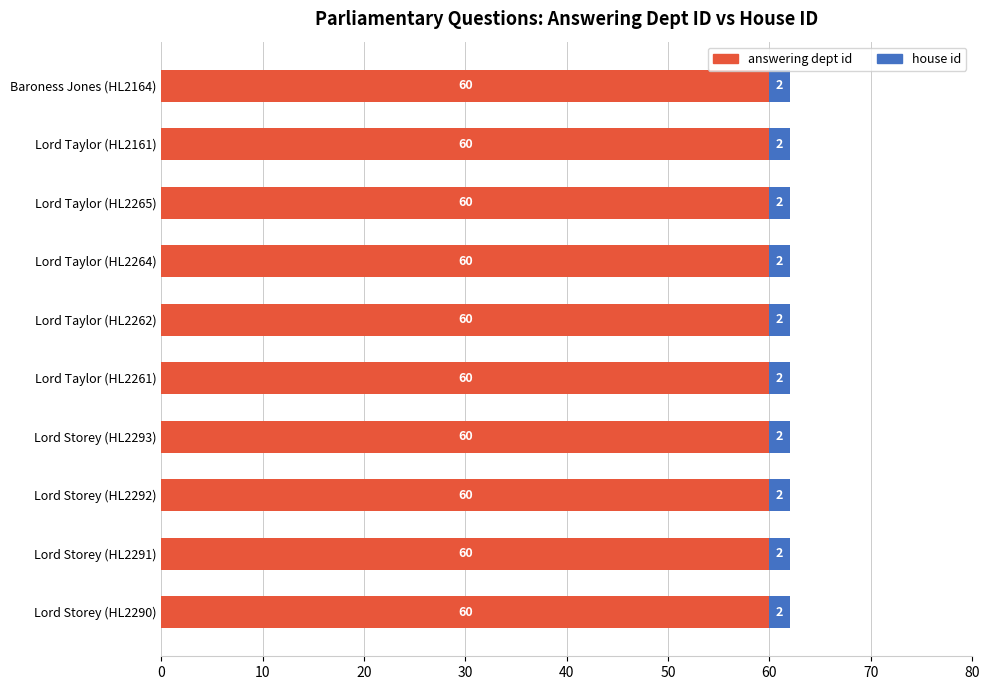

The answering dept id series shows 60 at Lord Taylor (HL2262). True or false?

True